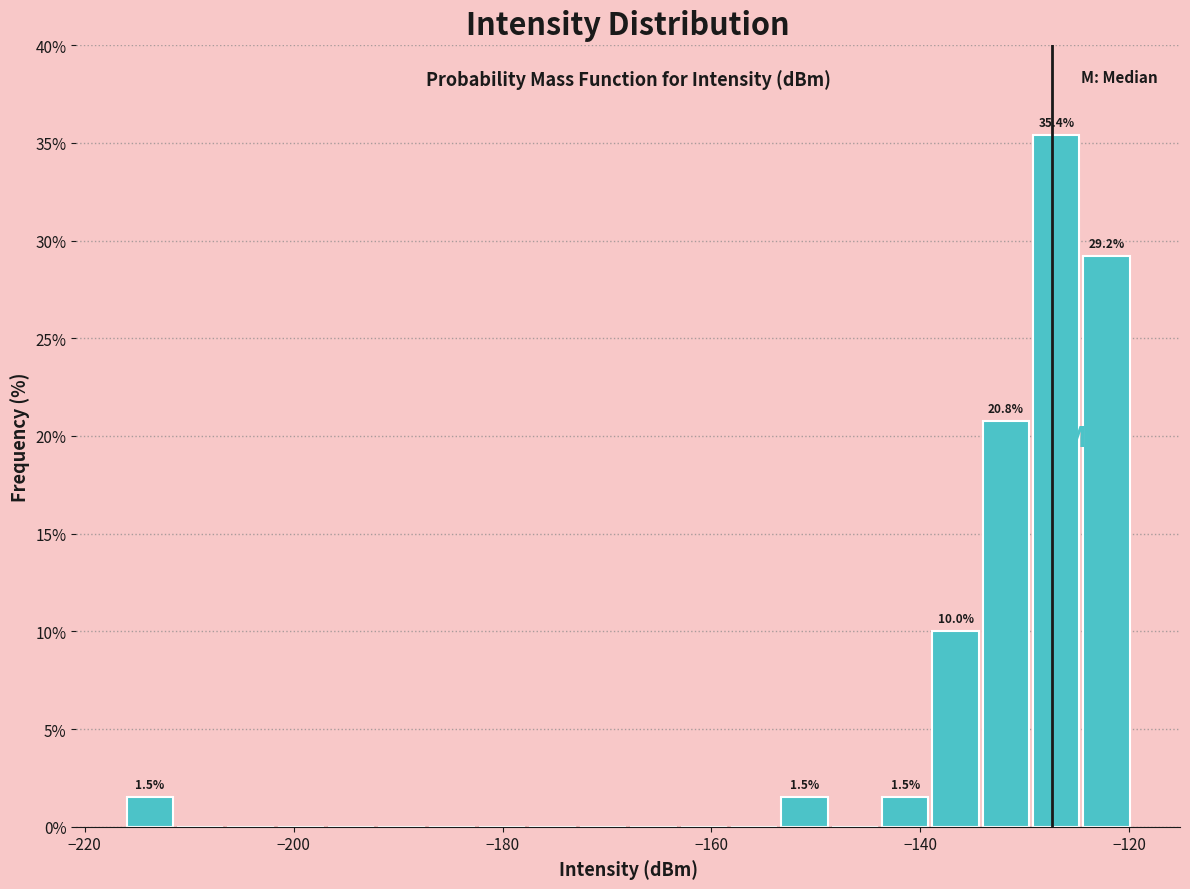

Around what value on the x-axis is the tallest bar? Give the approximate position of its centre, as read against the axis.

-126